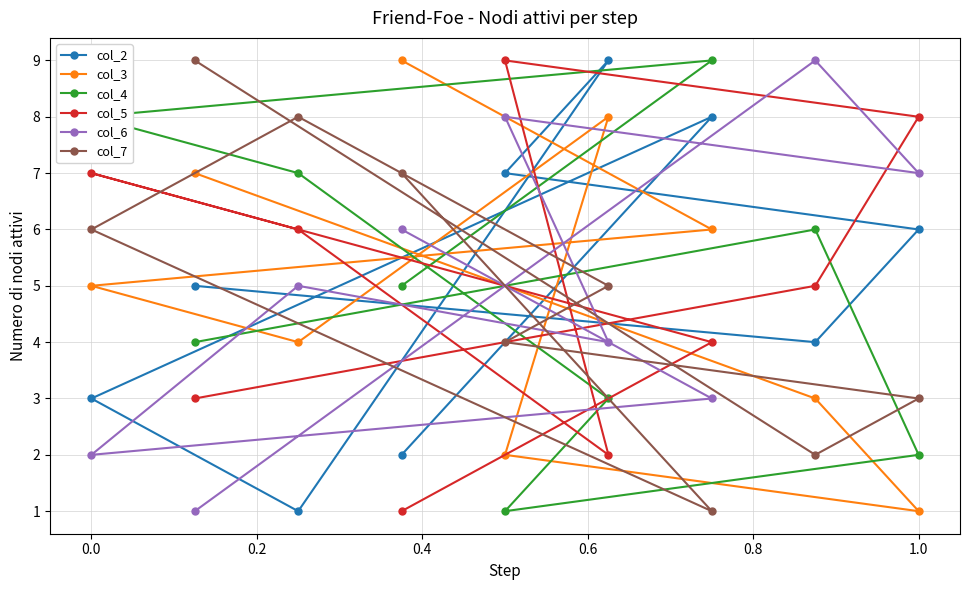

What is the minimum value for col_6?

1